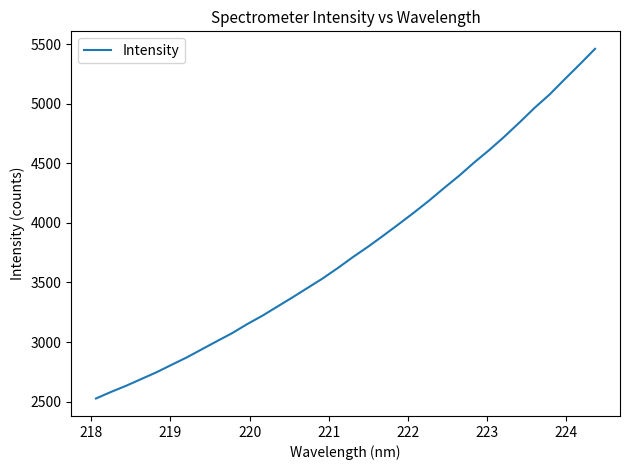

What is the minimum value shown in the chart?

2526.0